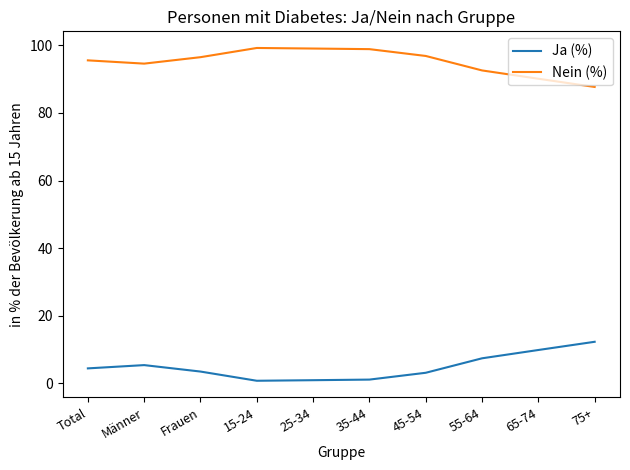

Is the value of Nein (%) at 45-54 greater than the value of Ja (%) at 65-74?

Yes